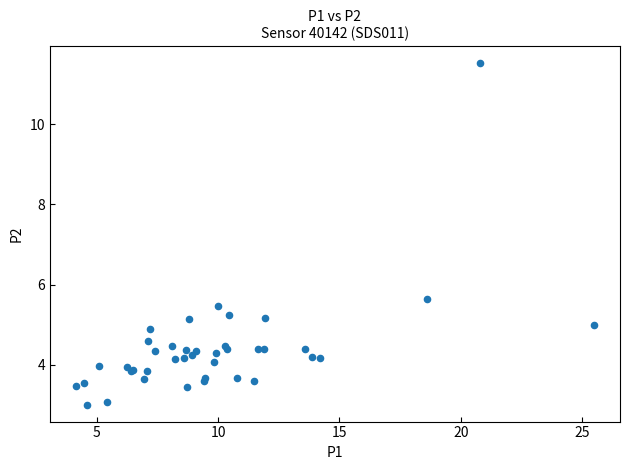

What Y value in the scatter plot is closest to 7?

5.7